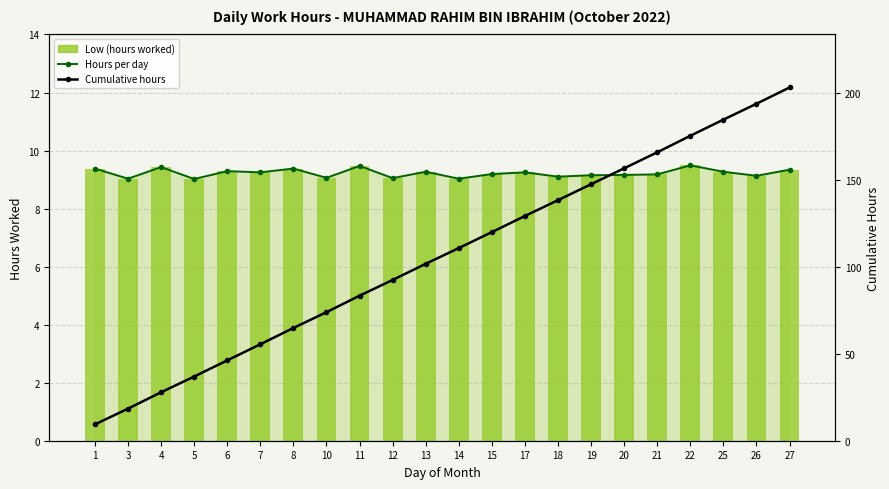

Reading left to right, transcribe all the data shown in this chart.

Hours per day: 1=9.4	3=9.0	4=9.4	5=9.0	6=9.3	7=9.2	8=9.4	10=9.1	11=9.5	12=9.1	13=9.3	14=9.0	15=9.2	17=9.2	18=9.1	19=9.2	20=9.2	21=9.2	22=9.5	25=9.3	26=9.1	27=9.3
Low (hours worked): 1=9.4	3=9.0	4=9.4	5=9.0	6=9.3	7=9.2	8=9.4	10=9.1	11=9.5	12=9.1	13=9.3	14=9.0	15=9.2	17=9.2	18=9.1	19=9.2	20=9.2	21=9.2	22=9.5	25=9.3	26=9.1	27=9.3
Cumulative hours: 1=9.4	3=18.4	4=27.8	5=36.9	6=46.1	7=55.4	8=64.8	10=73.8	11=83.3	12=92.4	13=101.6	14=110.7	15=119.8	17=129.1	18=138.2	19=147.3	20=156.5	21=165.7	22=175.2	25=184.5	26=193.6	27=202.9